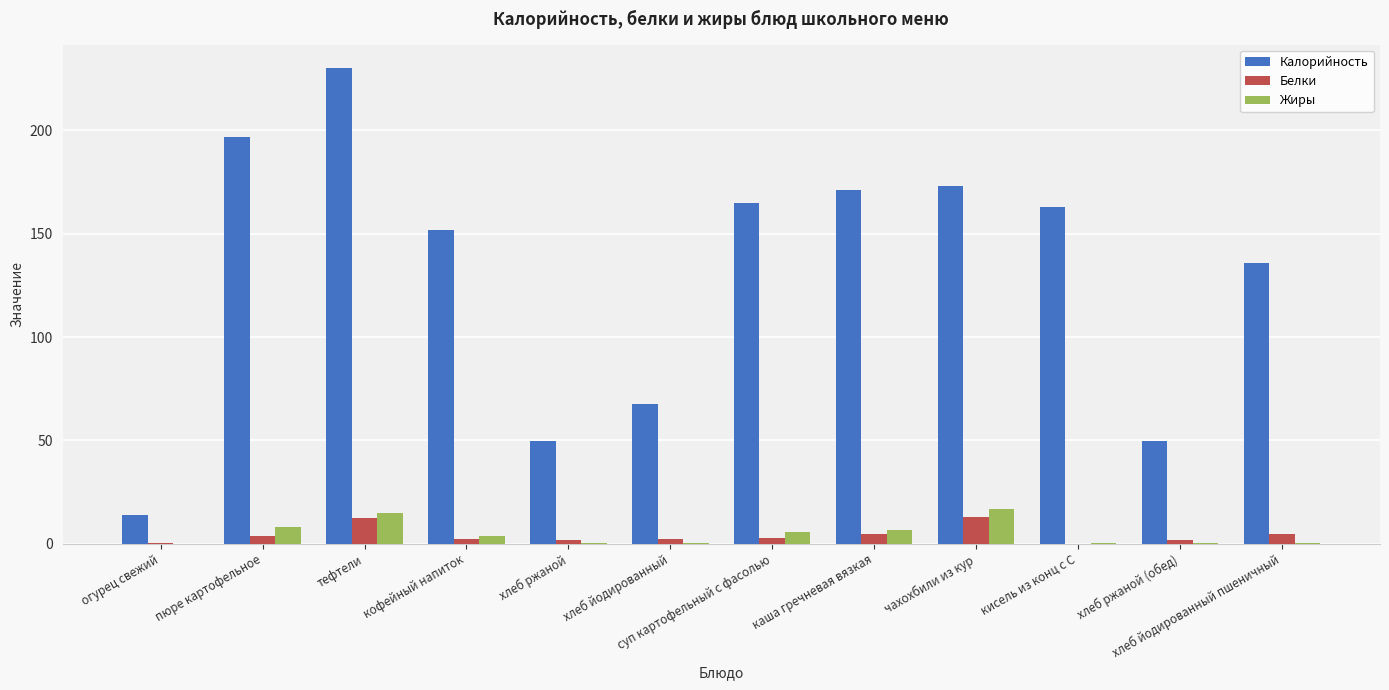

The value of Калорийность at суп картофельный с фасолью is 66.7. True or false?

False